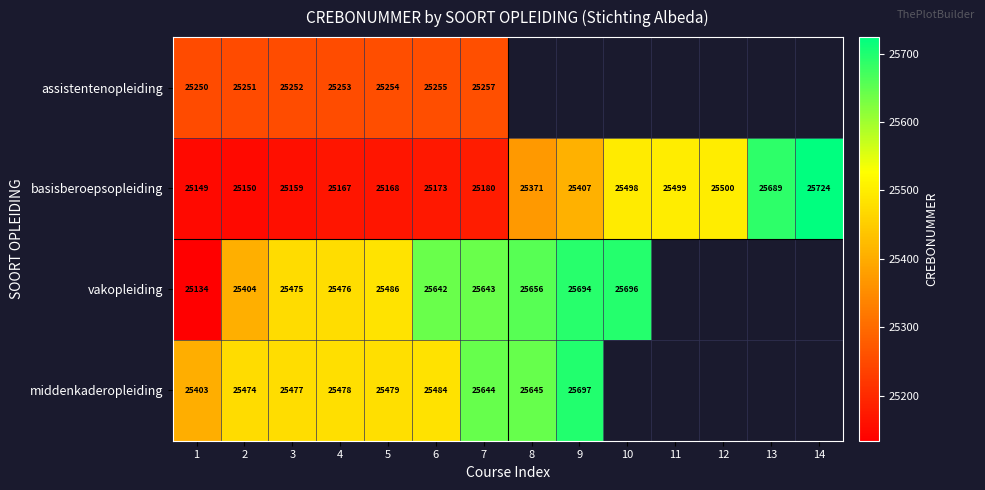

The basisberoepsopleiding series shows 25150 at 2. True or false?

True